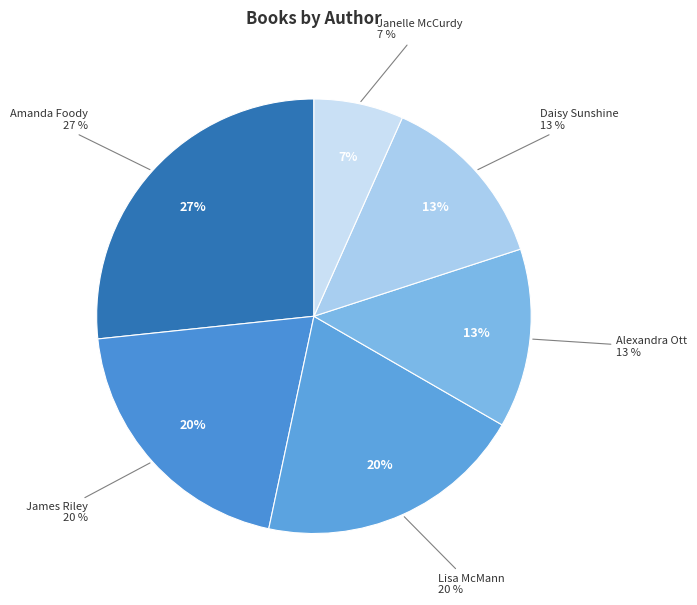

Is it true that Alexandra Ott is 13% of the pie?

True